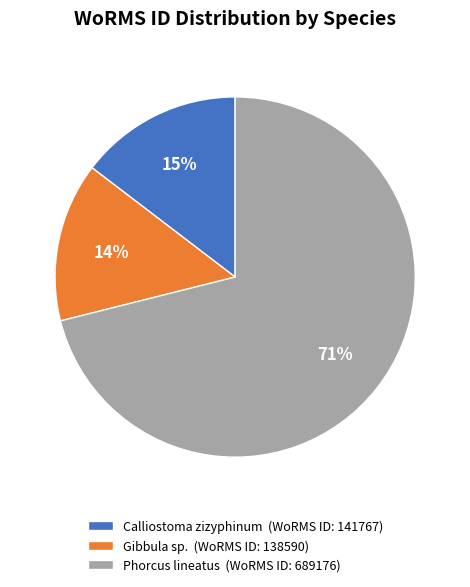

The Phorcus lineatus slice represents 71% of the pie. True or false?

True